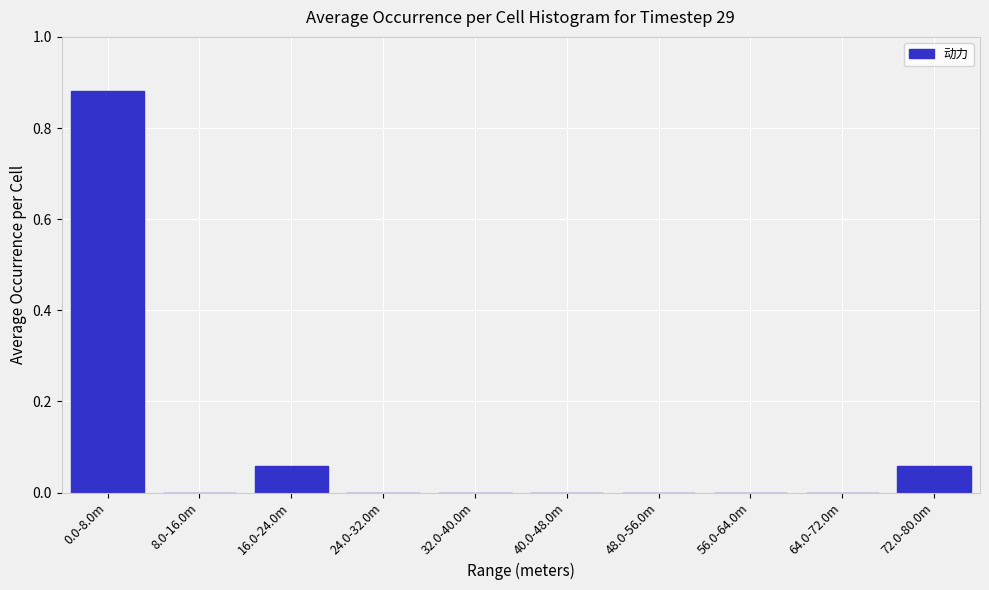

At which category does the chart reach its peak across all series?

0.0-8.0m